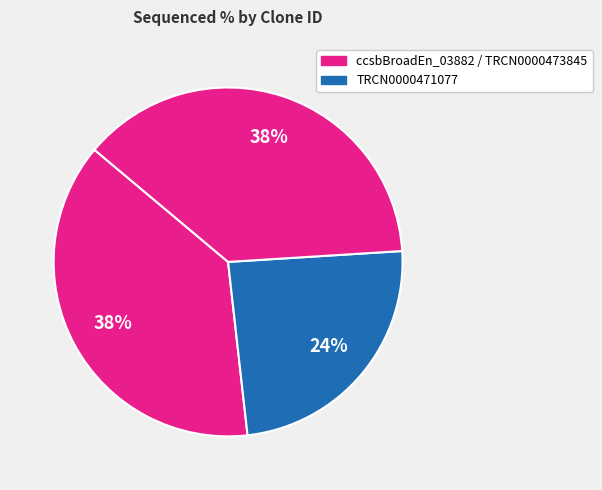

How many slices are in this pie chart?

3